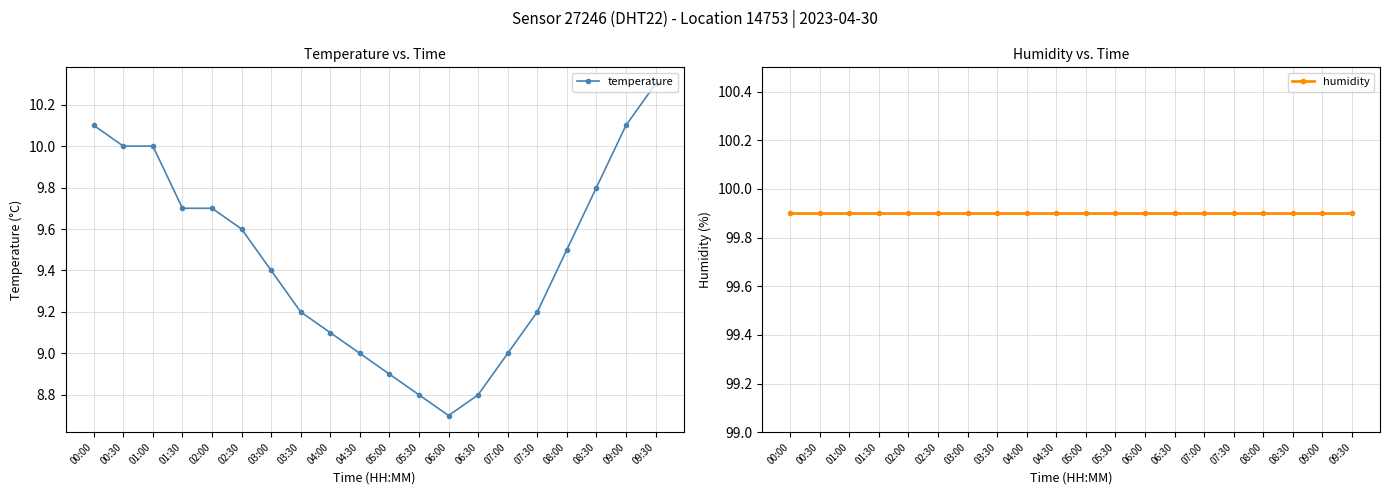

Is this an area chart (filled region under the line)?

No